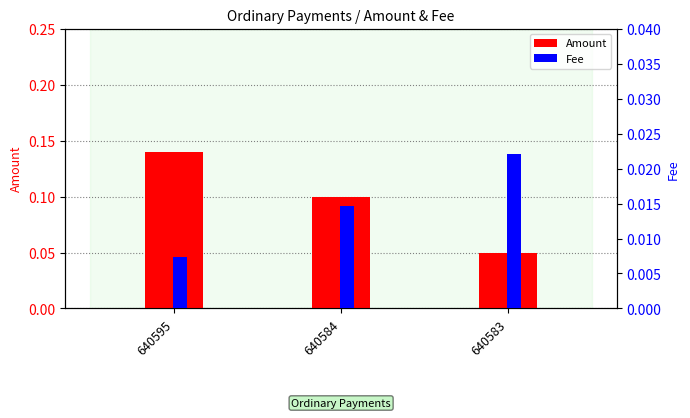

How many groups of bars are there?

3